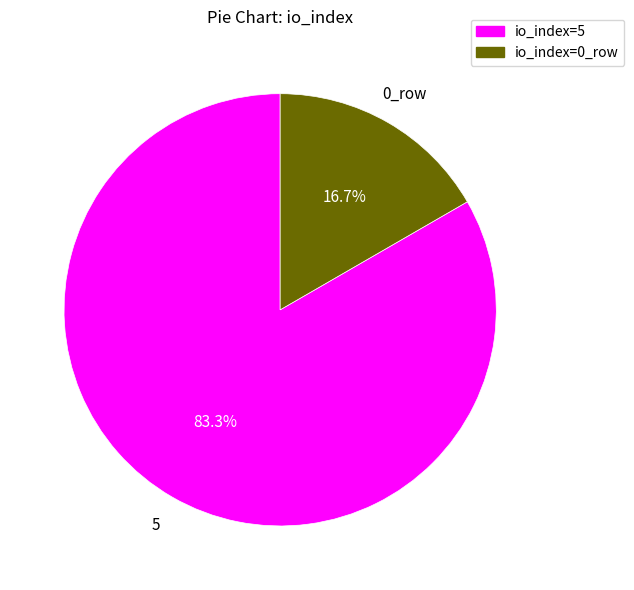

Between io_index=5 and io_index=0_row, which is larger?

io_index=5